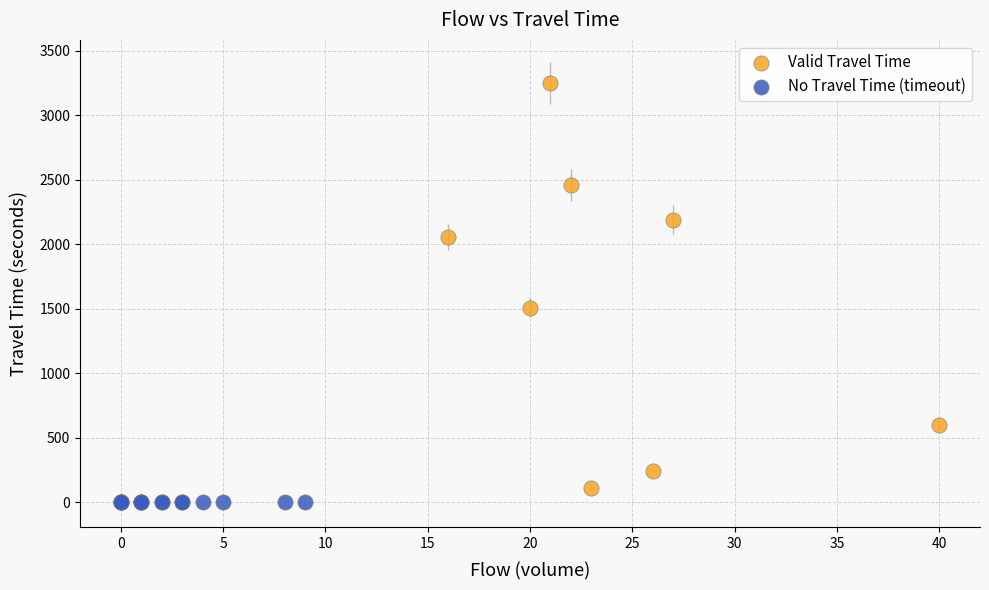

Which series reaches the minimum Y coordinate?

No Travel Time (timeout)